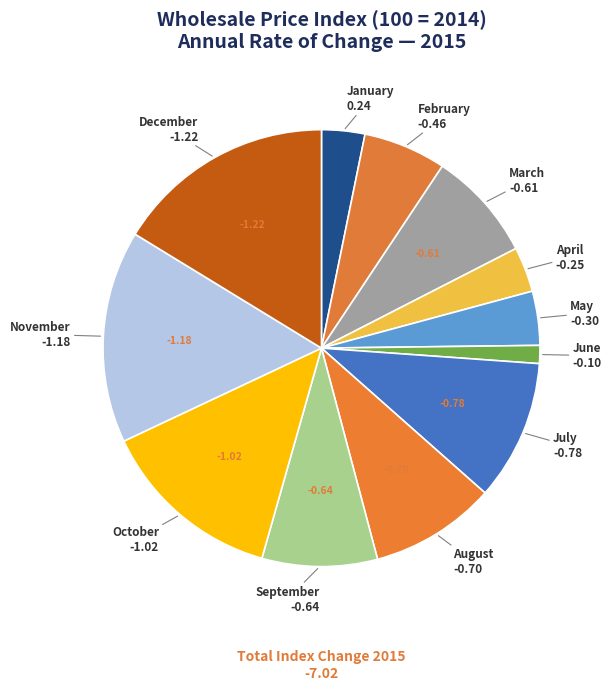

How many slices are in this pie chart?

12